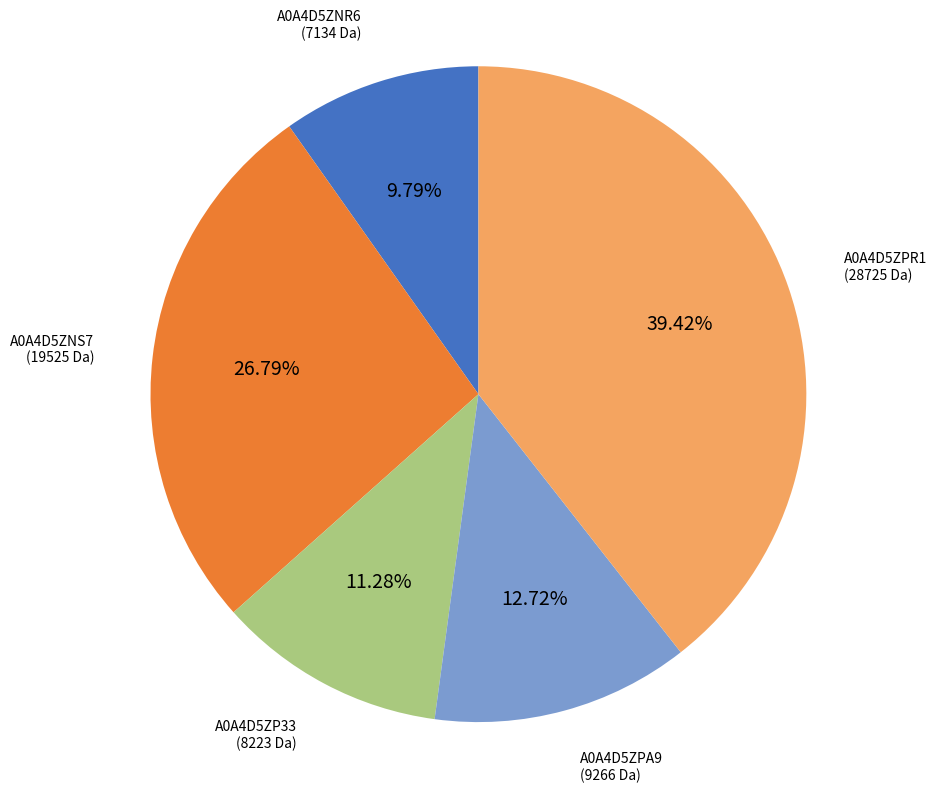

Does any single category account for the majority?

No